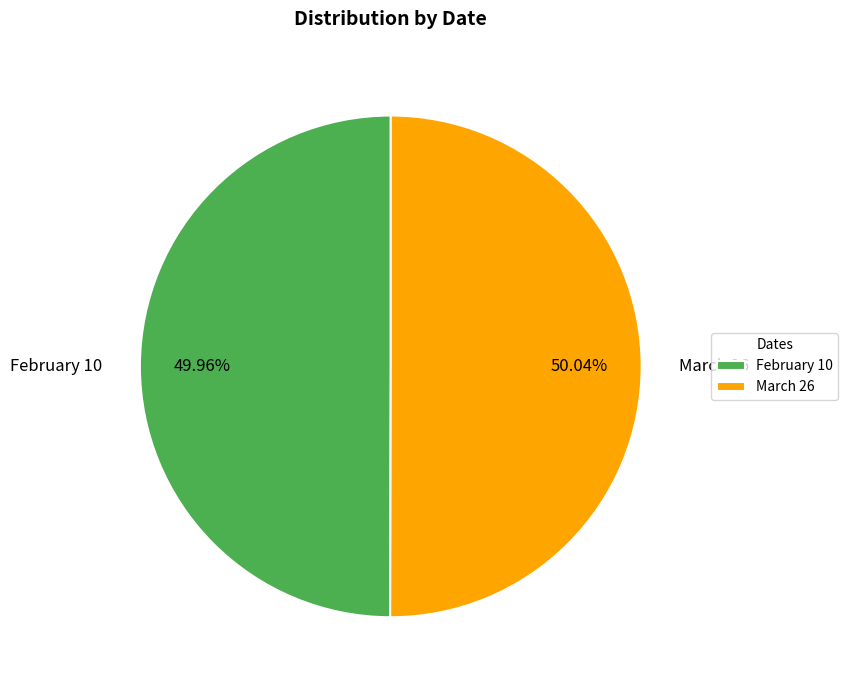

Approximately how many times larger is the value at February 10 compared to March 26?

1.0